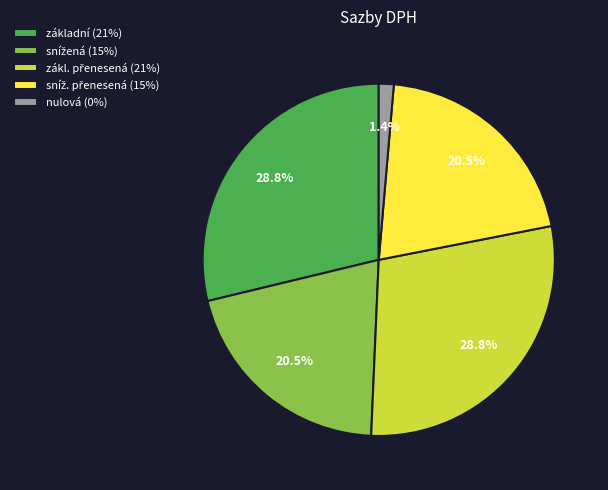

Does any single category account for the majority?

No